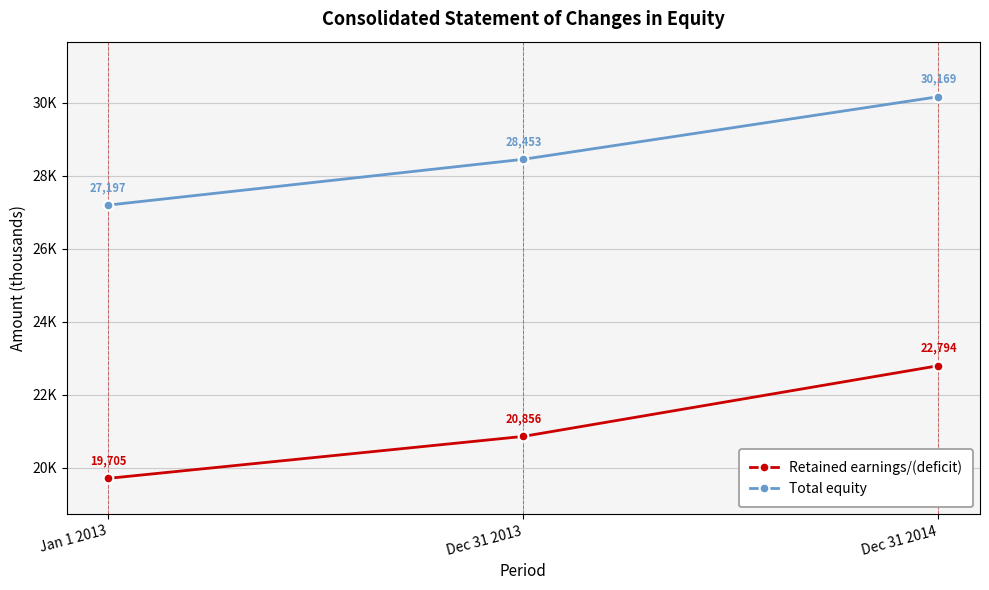

What are all the series names shown in the legend?

Retained earnings/(deficit), Total equity